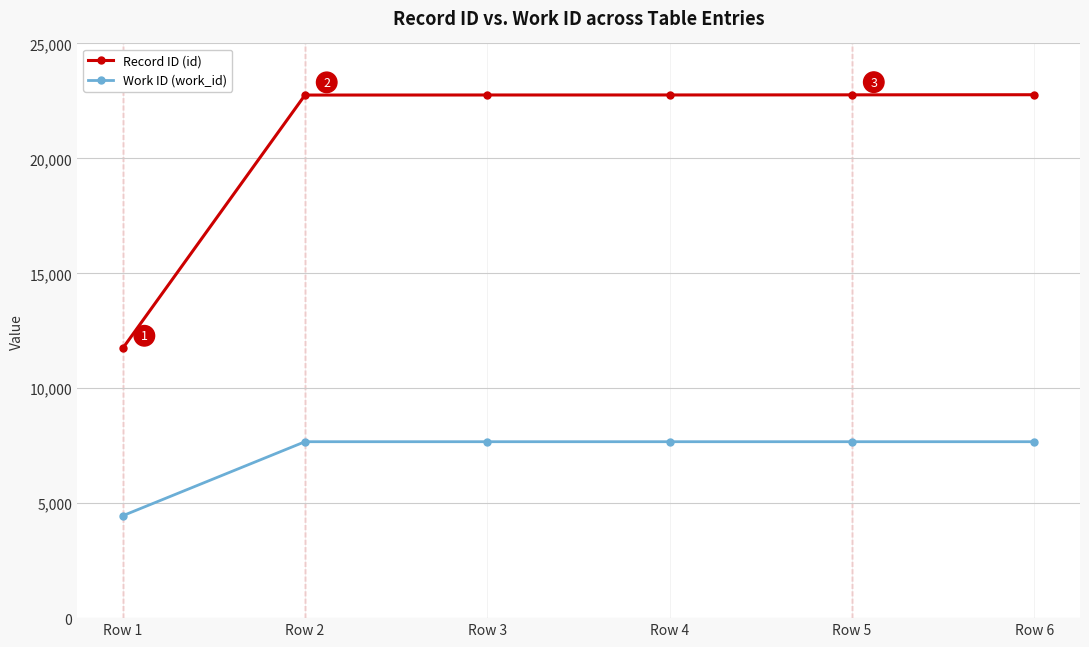

Which series has the widest spread of values?

Record ID (id)